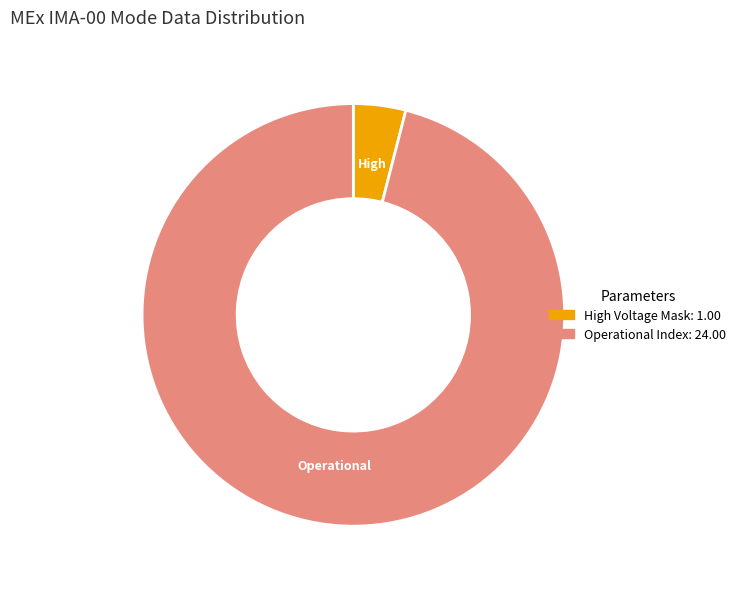

Is there any slice that represents more than half of the pie?

Yes